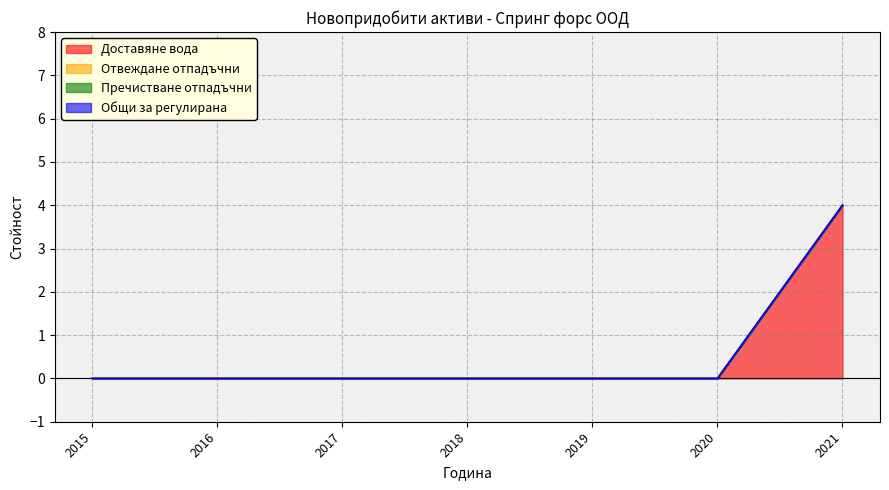

Is the value of Пречистване отпадъчни at 2018 greater than the value of Доставяне вода at 2017?

No